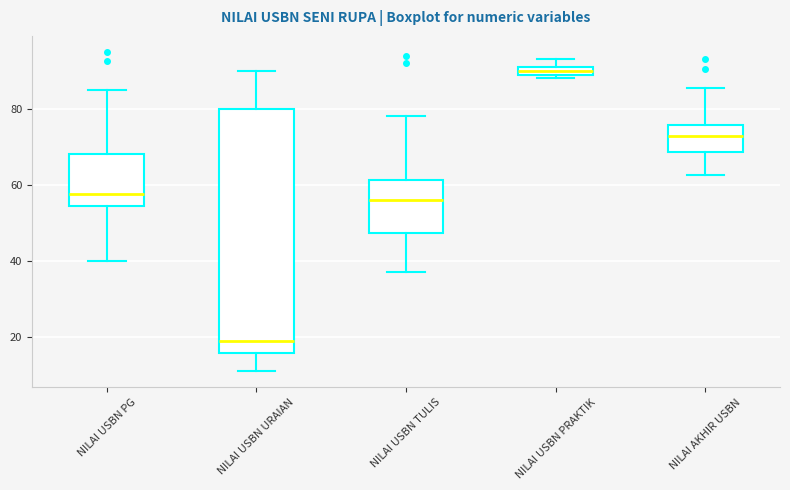

Which box is the tallest, from its lower edge to its upper edge?

NILAI USBN URAIAN